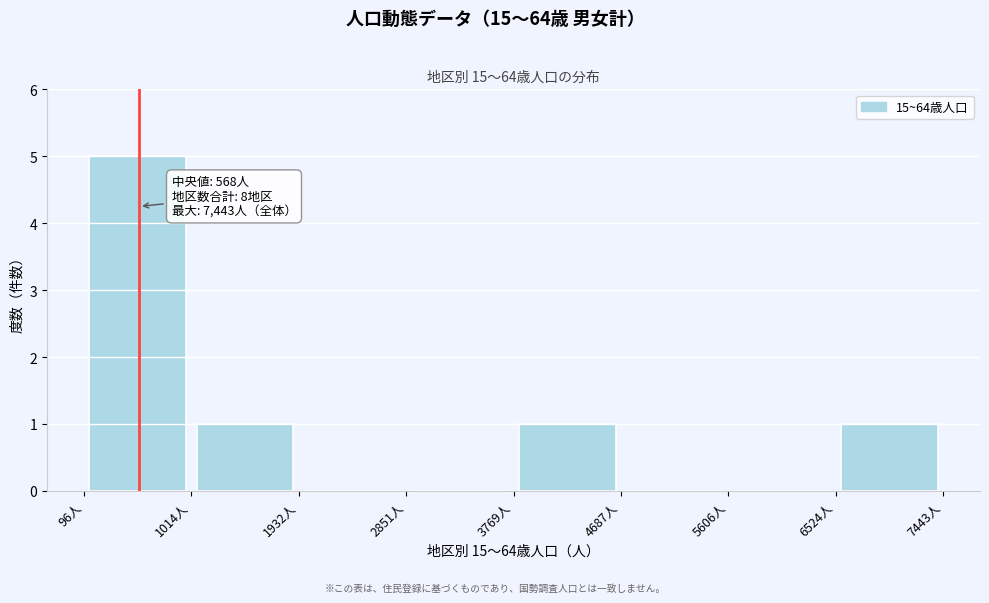

Over which range of the x-axis is the bar tallest?

100 to 1000